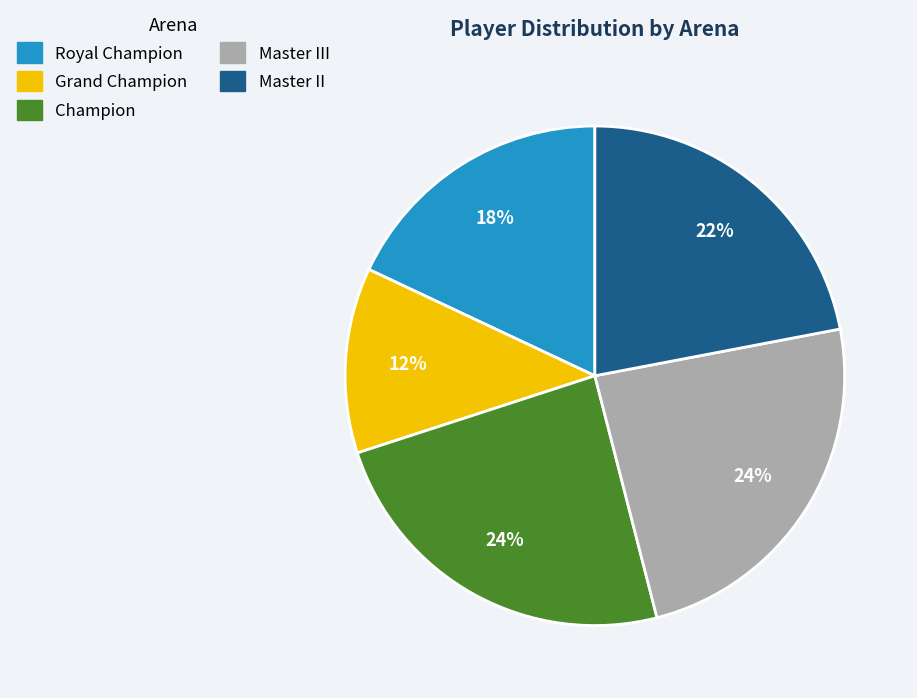

Is there any slice that represents more than half of the pie?

No